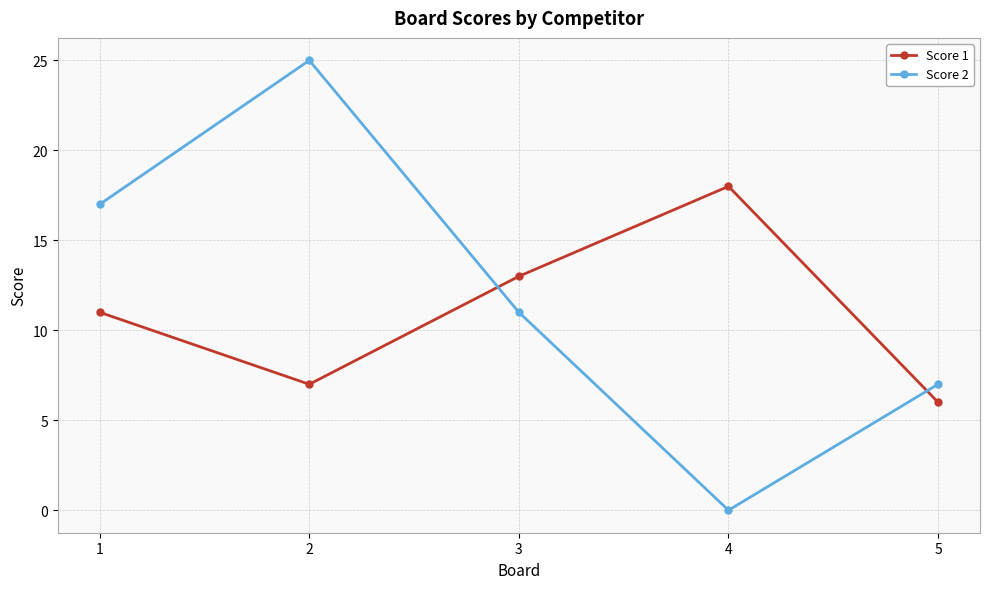

Reading right to left, what are all the values shown in this chart?

Score 1: 6	18	13	7	11
Score 2: 7	0	11	25	17